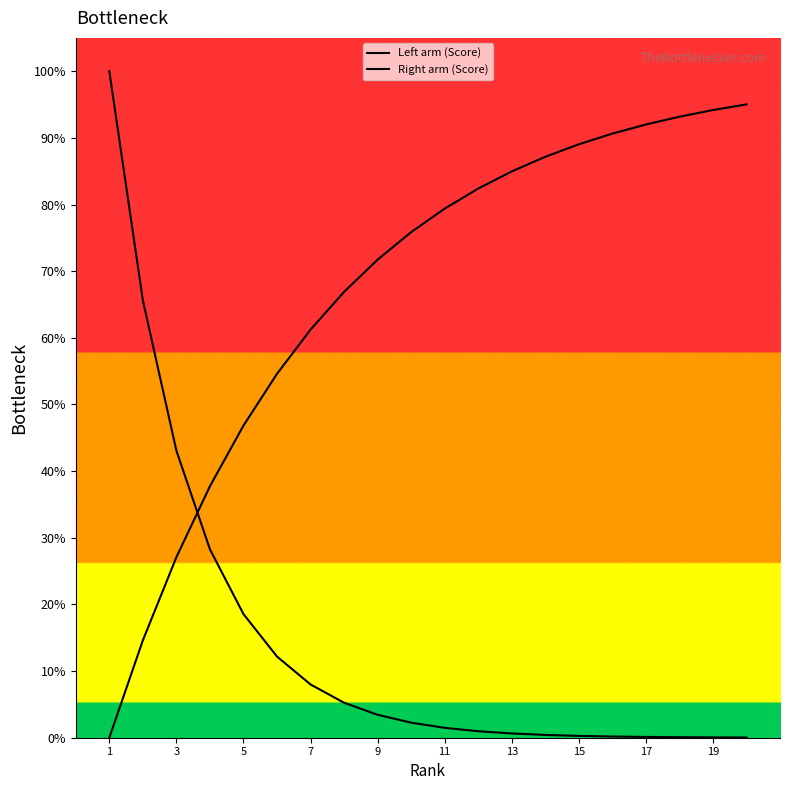

Does the chart have visible grid lines?

No